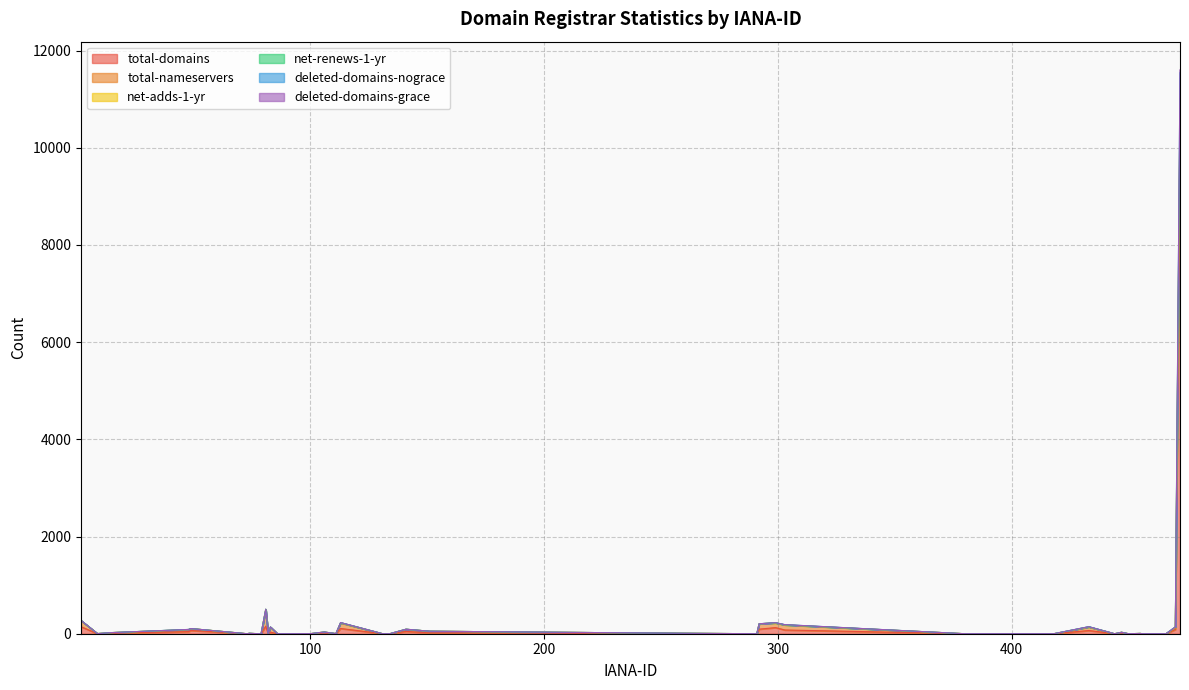

Which has a higher value, 470 or 86?

470